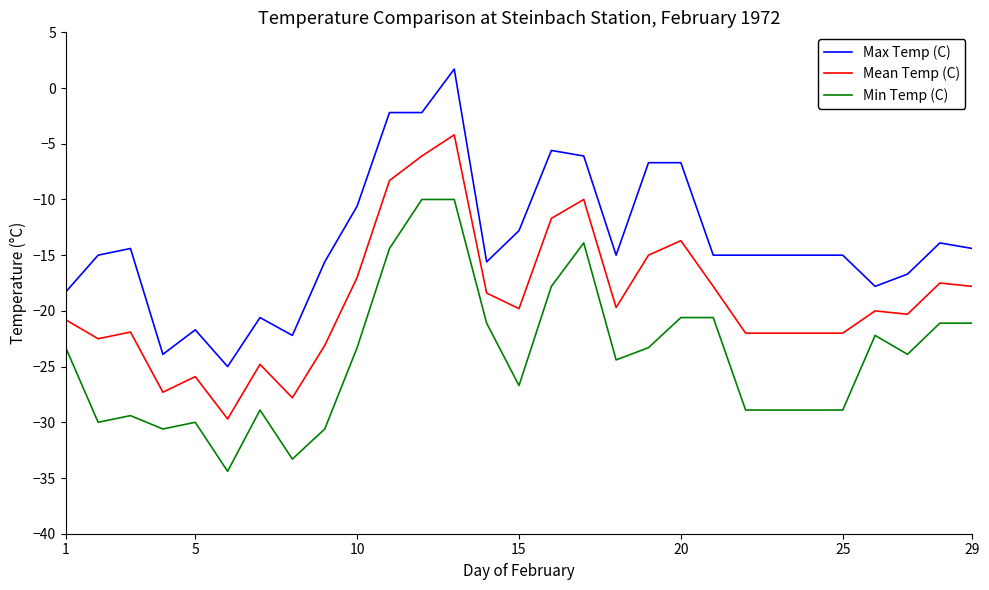

Rank the series by their maximum value, from lowest to highest.

Min Temp (C), Mean Temp (C), Max Temp (C)